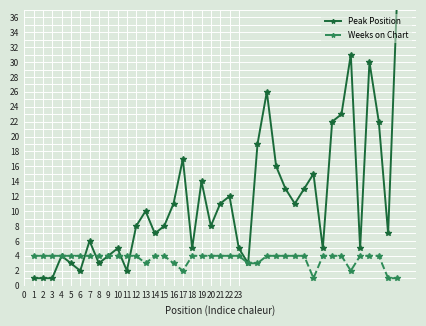

How many data points in Weeks on Chart are less than 4?

9